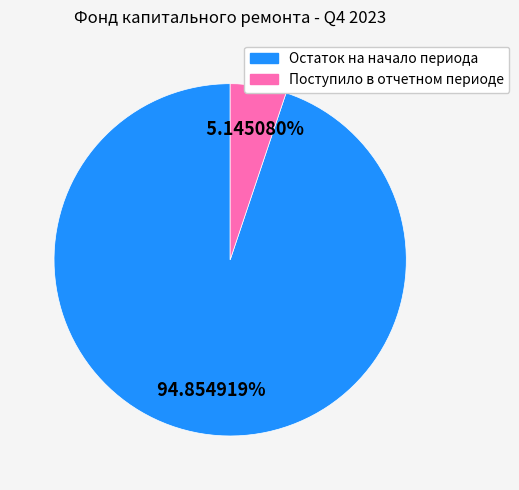

Rank the categories by value from lowest to highest.

Поступило в отчетном периоде, Остаток на начало периода